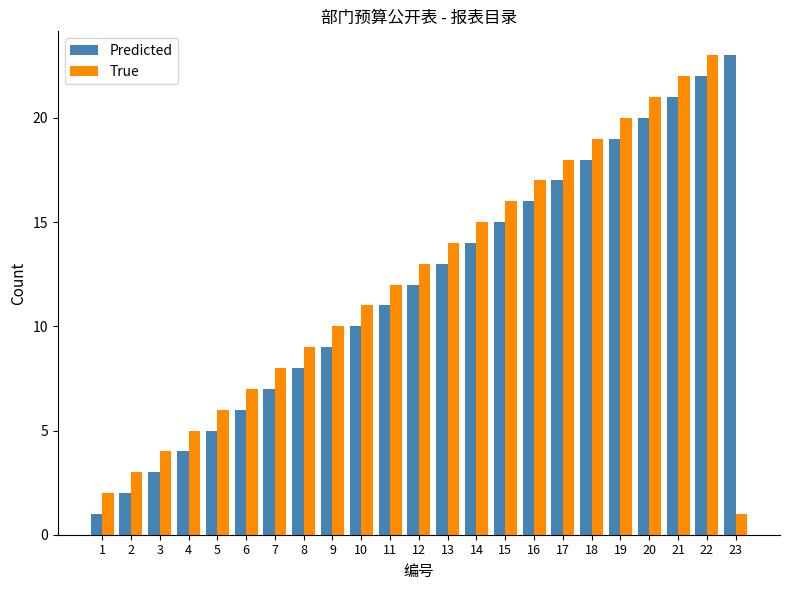

Does the chart contain any negative values?

No